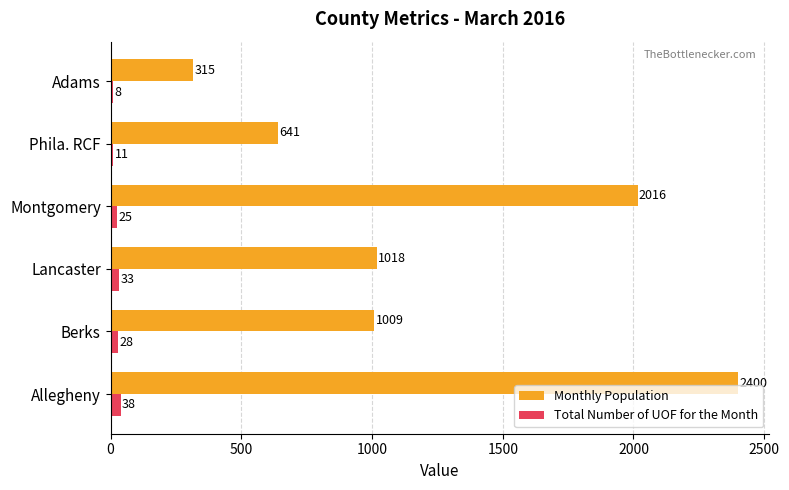

What is the maximum value for Total Number of UOF for the Month?

38